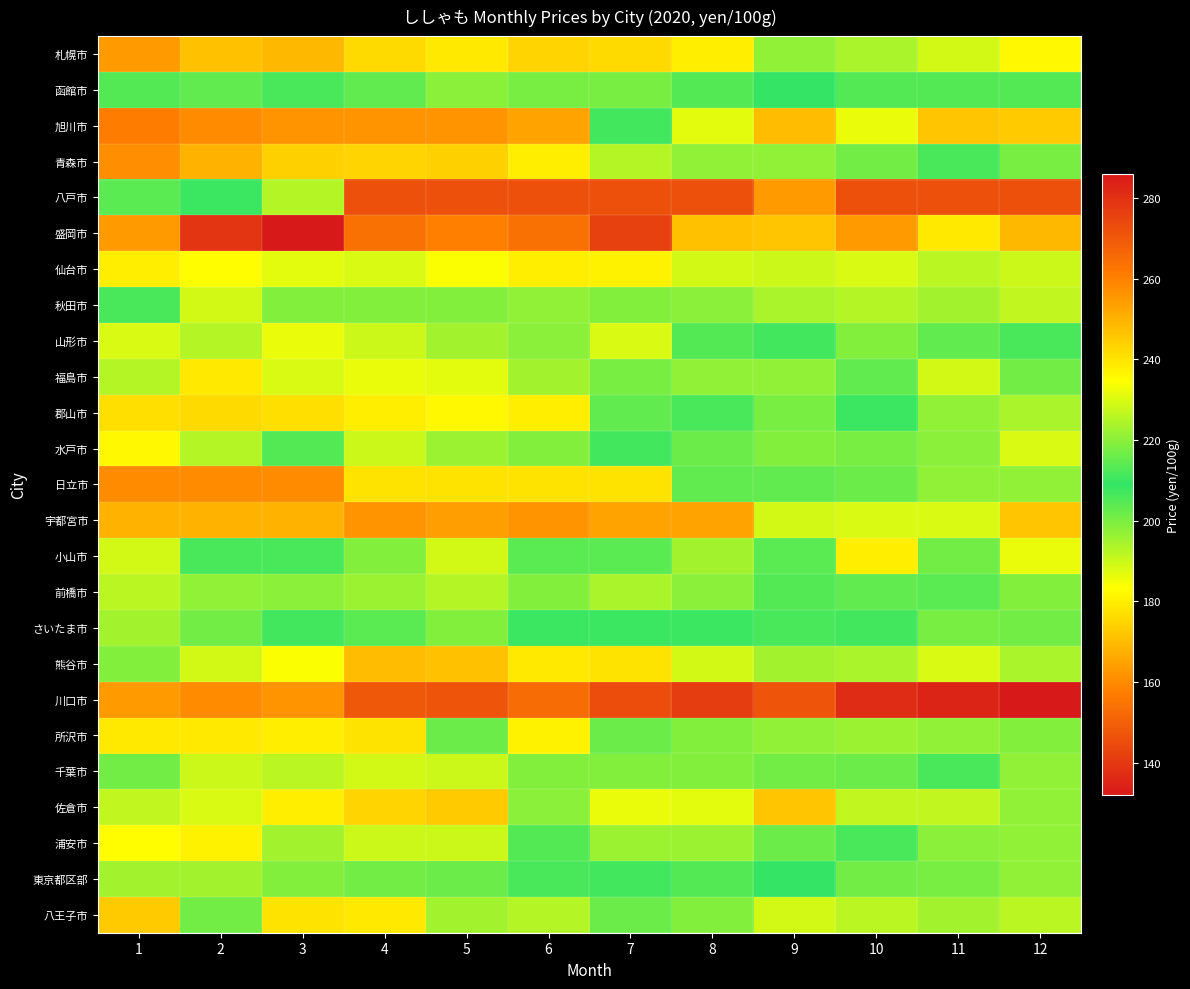

Which has a higher value, 6 or 10?

10